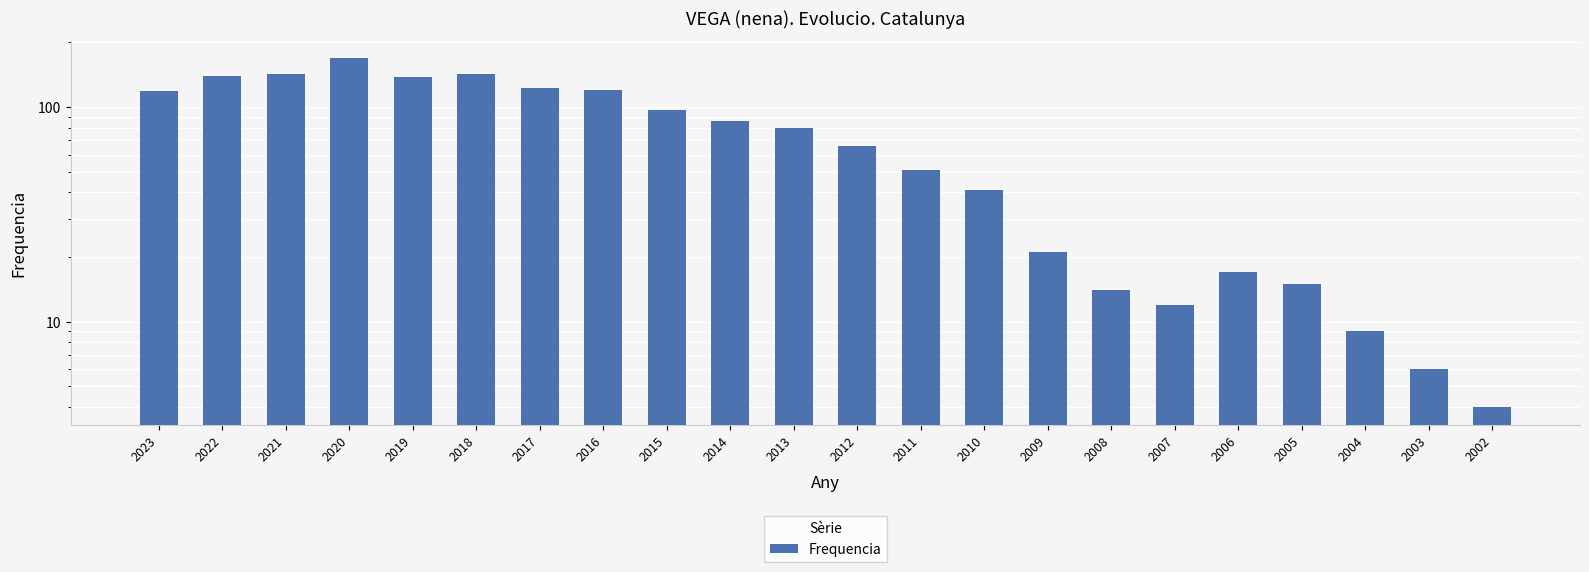

What is the difference between the maximum and minimum values?

165